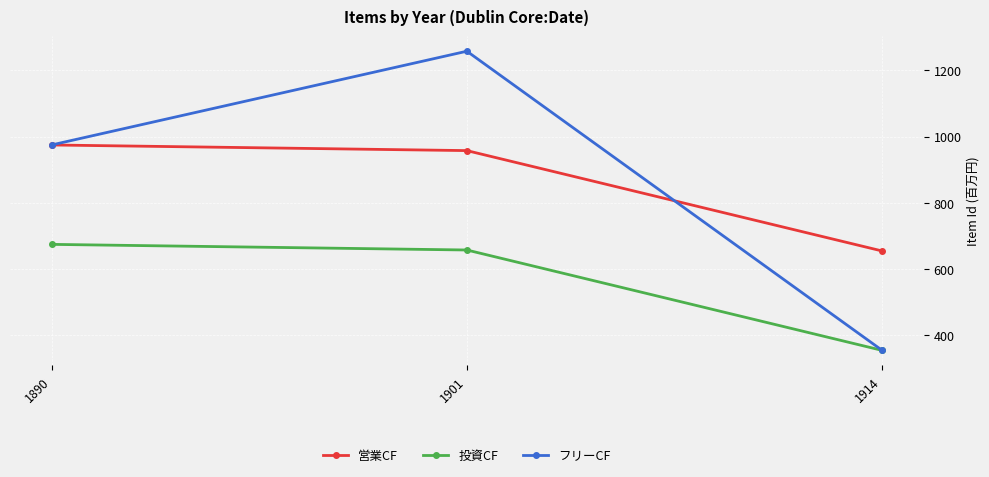

At which category is the sum across all series the highest?

1901